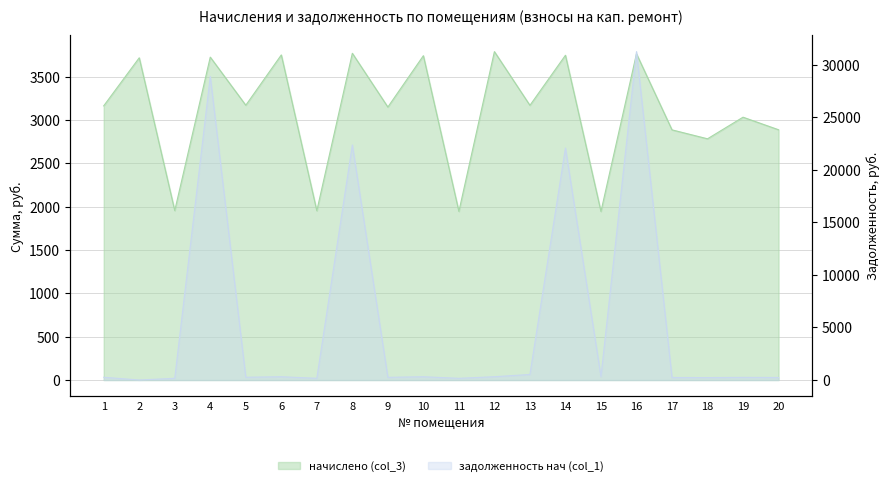

How many categories are shown in the chart?

20